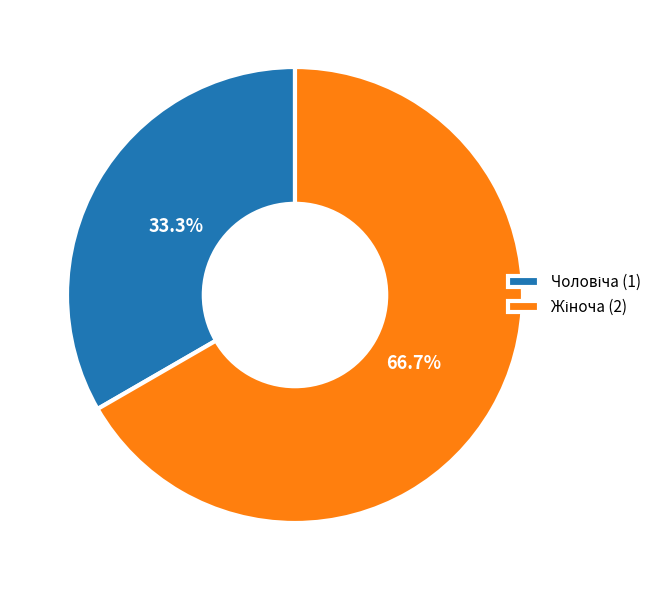

Is there a majority slice in this chart?

Yes